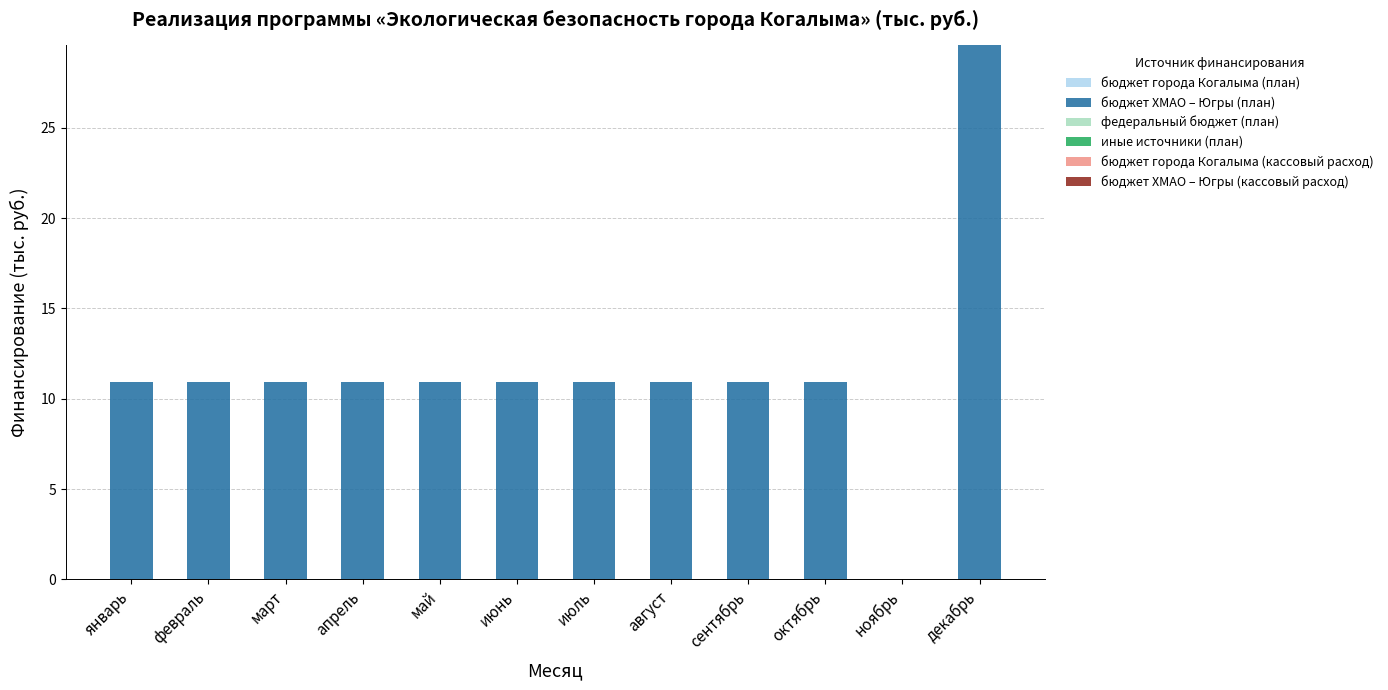

Read the value at январь.

10.9